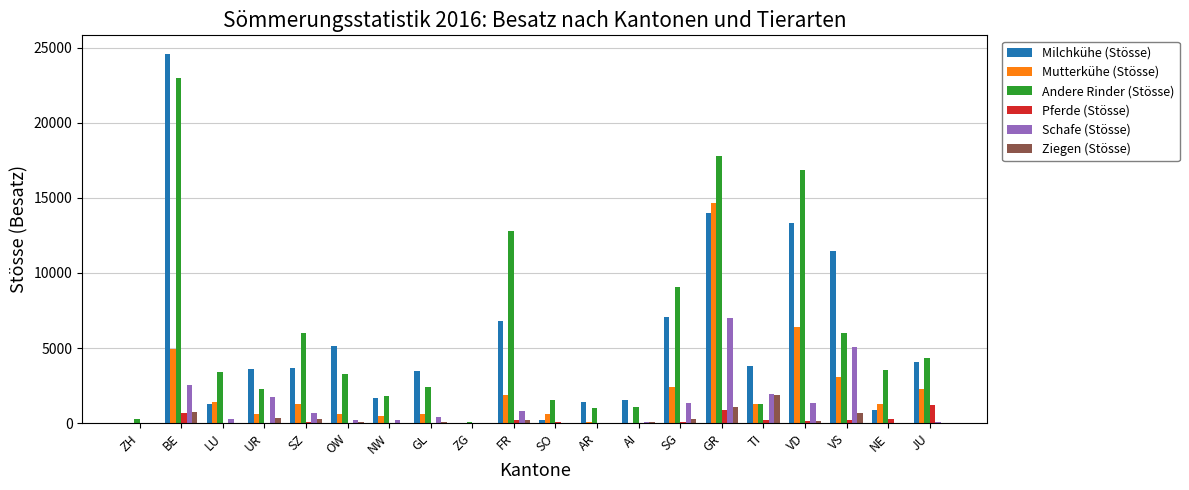

What is the sum of all Ziegen (Stösse) values?

5898